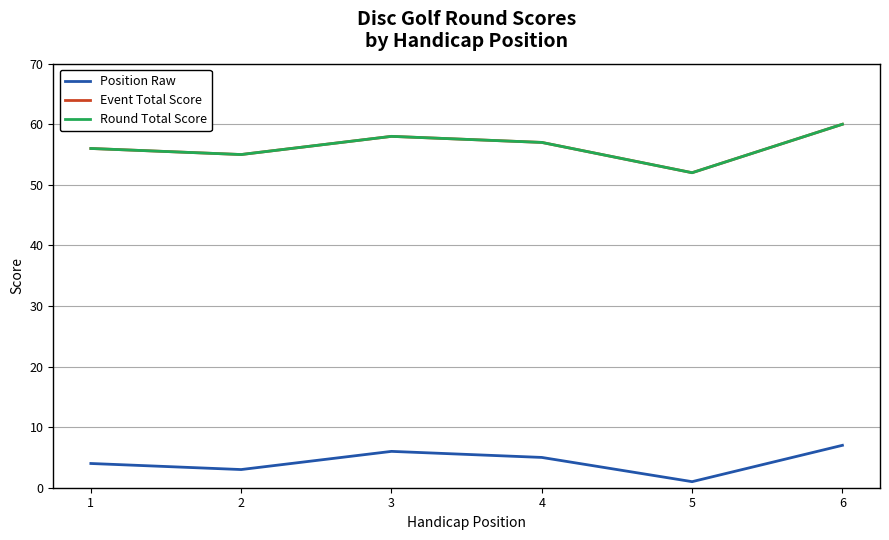

Reading right to left, what are all the values shown in this chart?

Position Raw: 6=7	5=1	4=5	3=6	2=3	1=4
Event Total Score: 6=60	5=52	4=57	3=58	2=55	1=56
Round Total Score: 6=60	5=52	4=57	3=58	2=55	1=56